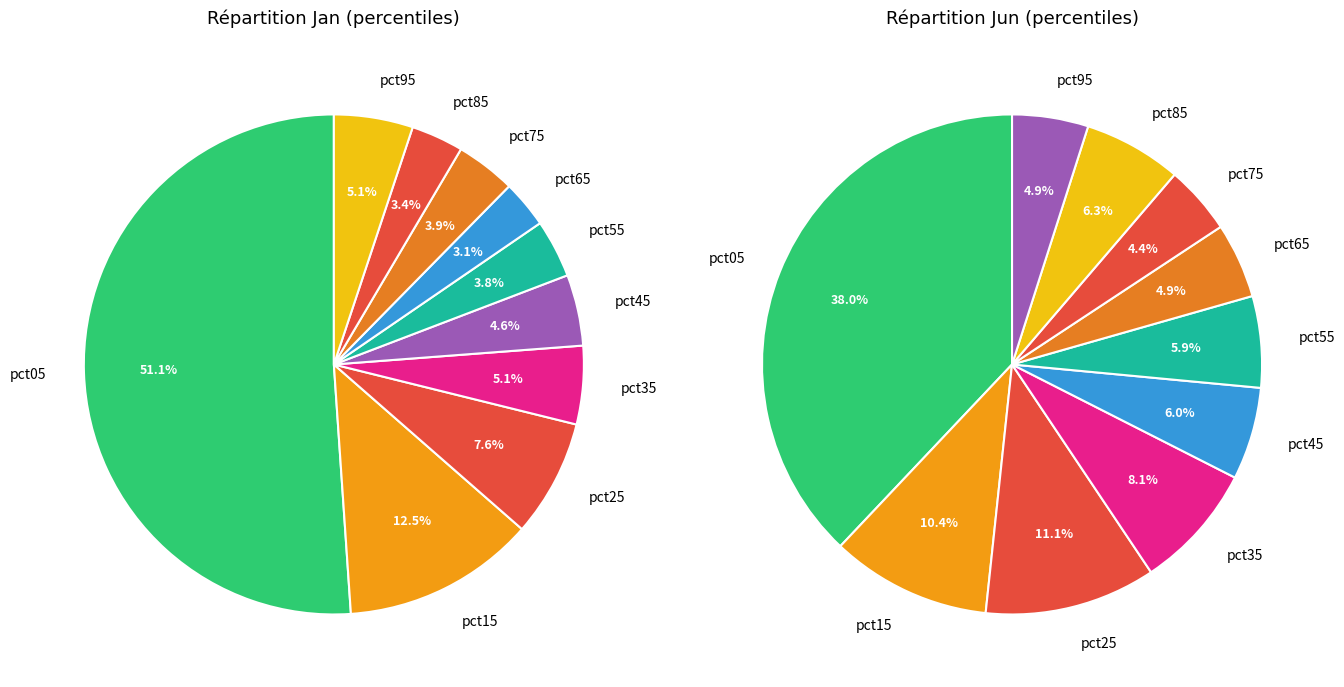

Does 3 account for over 50% of the chart?

No